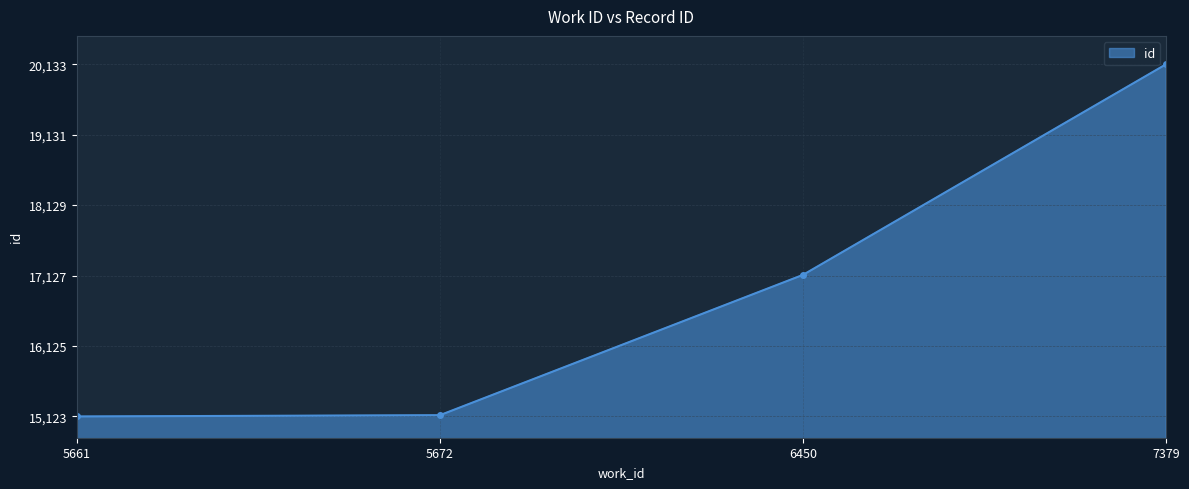

At which label is the value closest to 17628?

6450